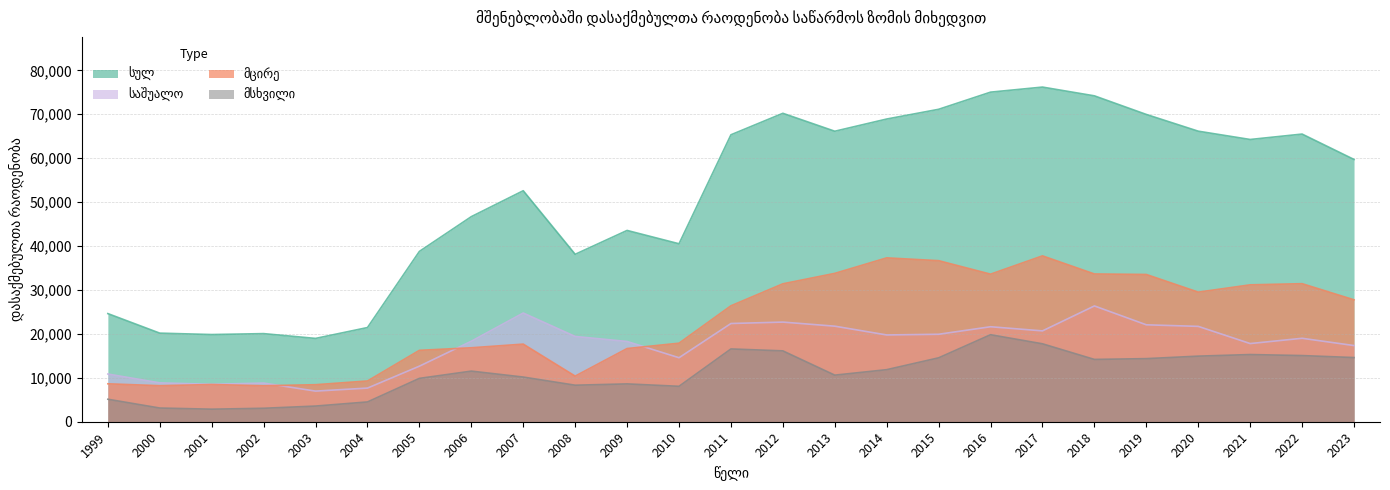

Reading right to left, list all the values displayed in this chart.

სულ: 2023=59710	2022=65489	2021=64258	2020=66146	2019=69956	2018=74192	2017=76187	2016=75034	2015=71129	2014=68914	2013=66135	2012=70217	2011=65328	2010=40516	2009=43549	2008=38117	2007=52589	2006=46690	2005=38776	2004=21442	2003=18968	2002=20059	2001=19849	2000=20167	1999=24618
მსხვილი: 2023=14610	2022=15063	2021=15296	2020=14933	2019=14365	2018=14186	2017=17741	2016=19811	2015=14549	2014=11853	2013=10607	2012=16132	2011=16572	2010=8066	2009=8614	2008=8315	2007=10170	2006=11524	2005=9871	2004=4506	2003=3567	2002=3064	2001=2857	2000=3119	1999=5122
საშუალო: 2023=17342	2022=18997	2021=17797	2020=21709	2019=22066	2018=26364	2017=20682	2016=21625	2015=19913	2014=19755	2013=21753	2012=22684	2011=22363	2010=14570	2009=18271	2008=19413	2007=24749	2006=18327	2005=12651	2004=7659	2003=6972	2002=8803	2001=8520	2000=8846	1999=10861
მცირე: 2023=27758	2022=31429	2021=31165	2020=29504	2019=33525	2018=33642	2017=37764	2016=33598	2015=36667	2014=37306	2013=33775	2012=31401	2011=26393	2010=17880	2009=16664	2008=10389	2007=17670	2006=16839	2005=16254	2004=9277	2003=8429	2002=8192	2001=8472	2000=8202	1999=8635